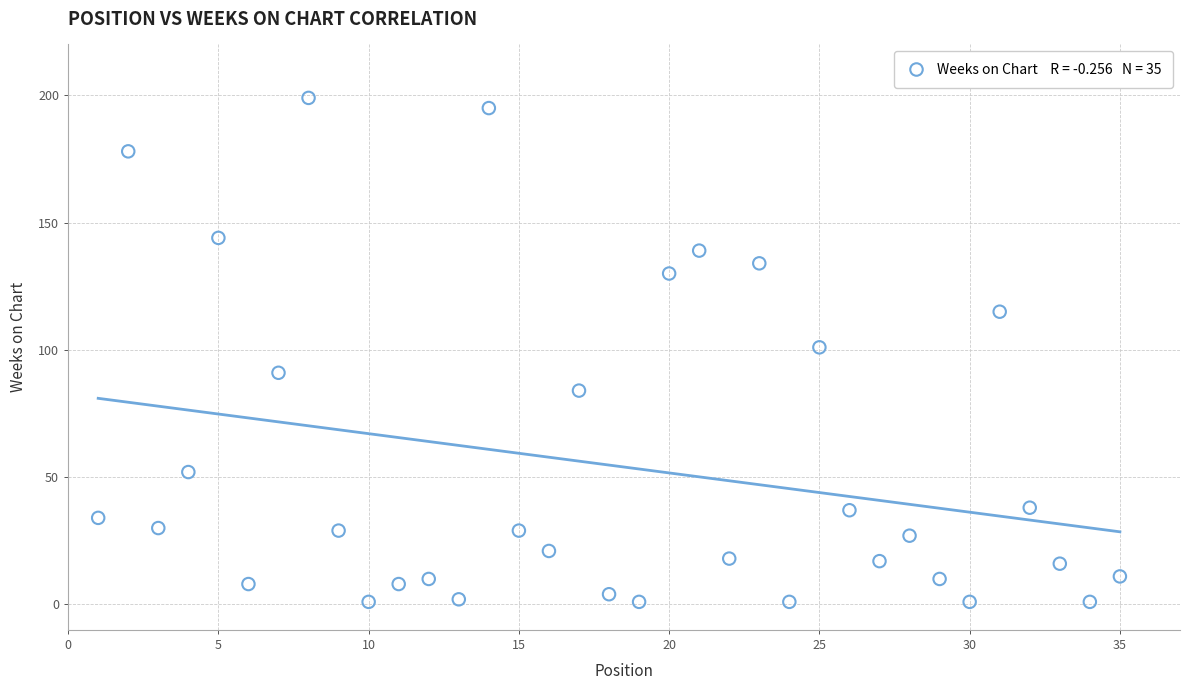

What is the range of Y values (max minus min)?

198